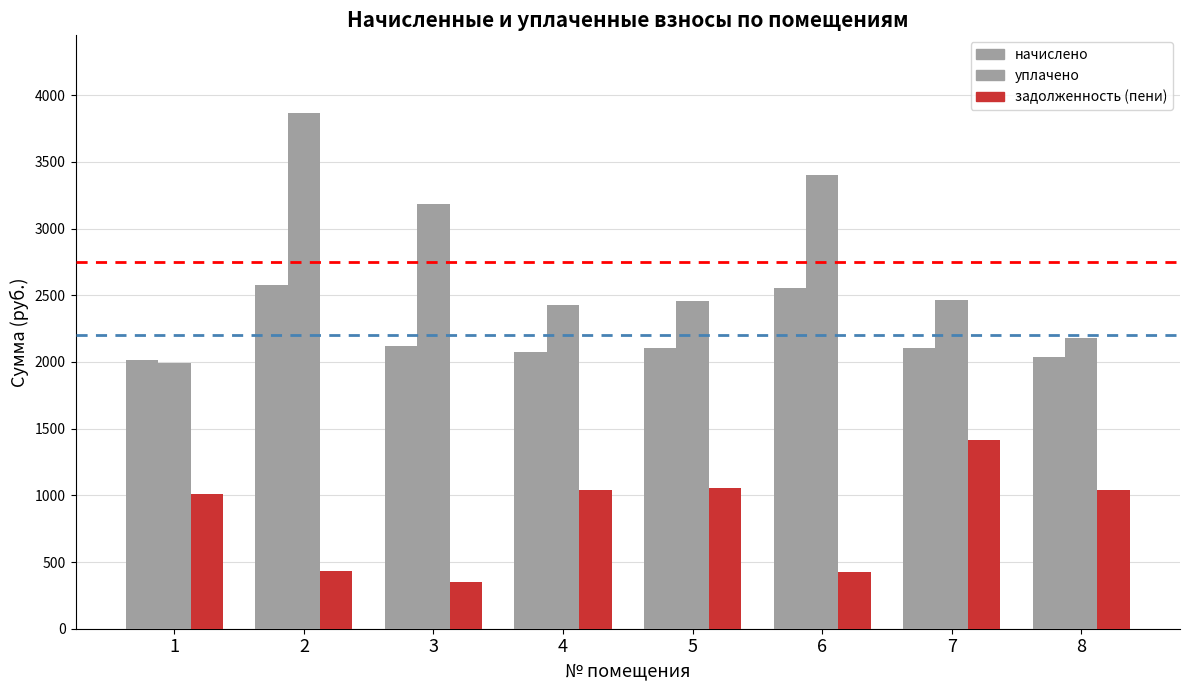

How many bars are there in each group?

3